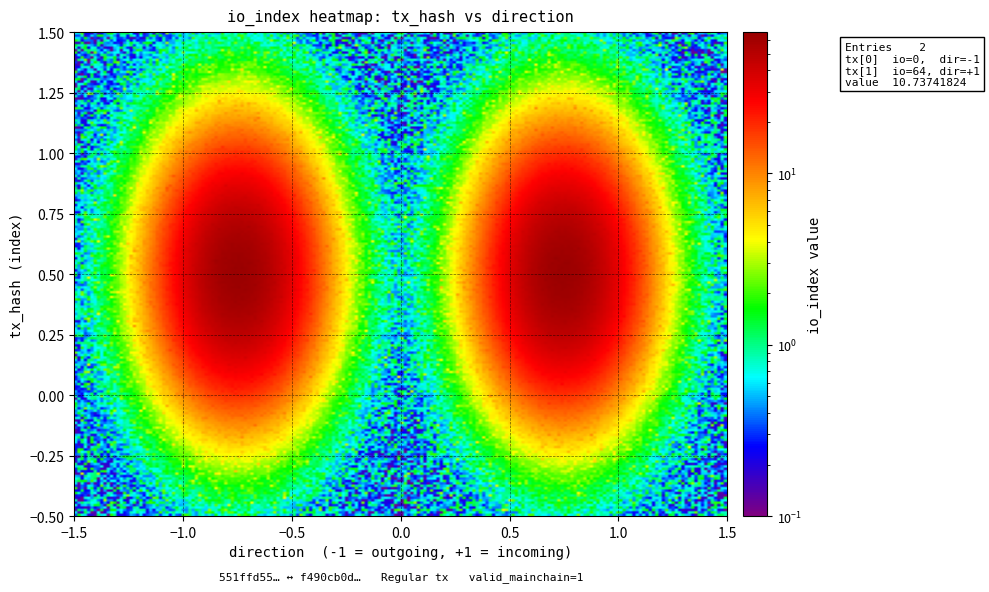

Which series has the largest range (max minus min)?

f490cb0d3f21d05b21db8260351f0e42c4a84c4